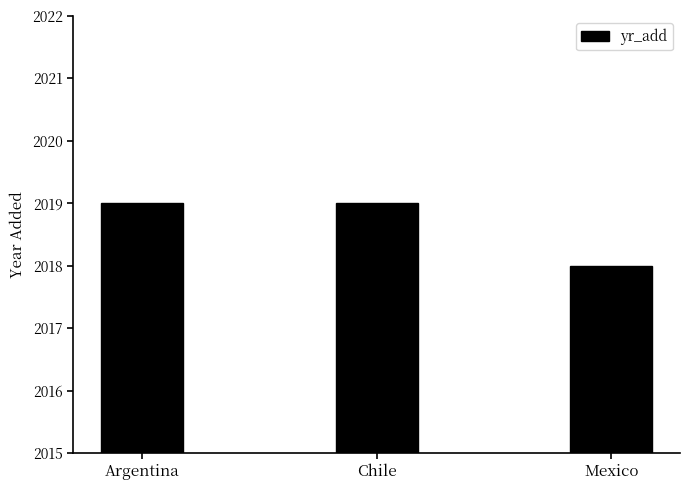

Reading left to right, transcribe all the data shown in this chart.

Argentina=2019	Chile=2019	Mexico=2018